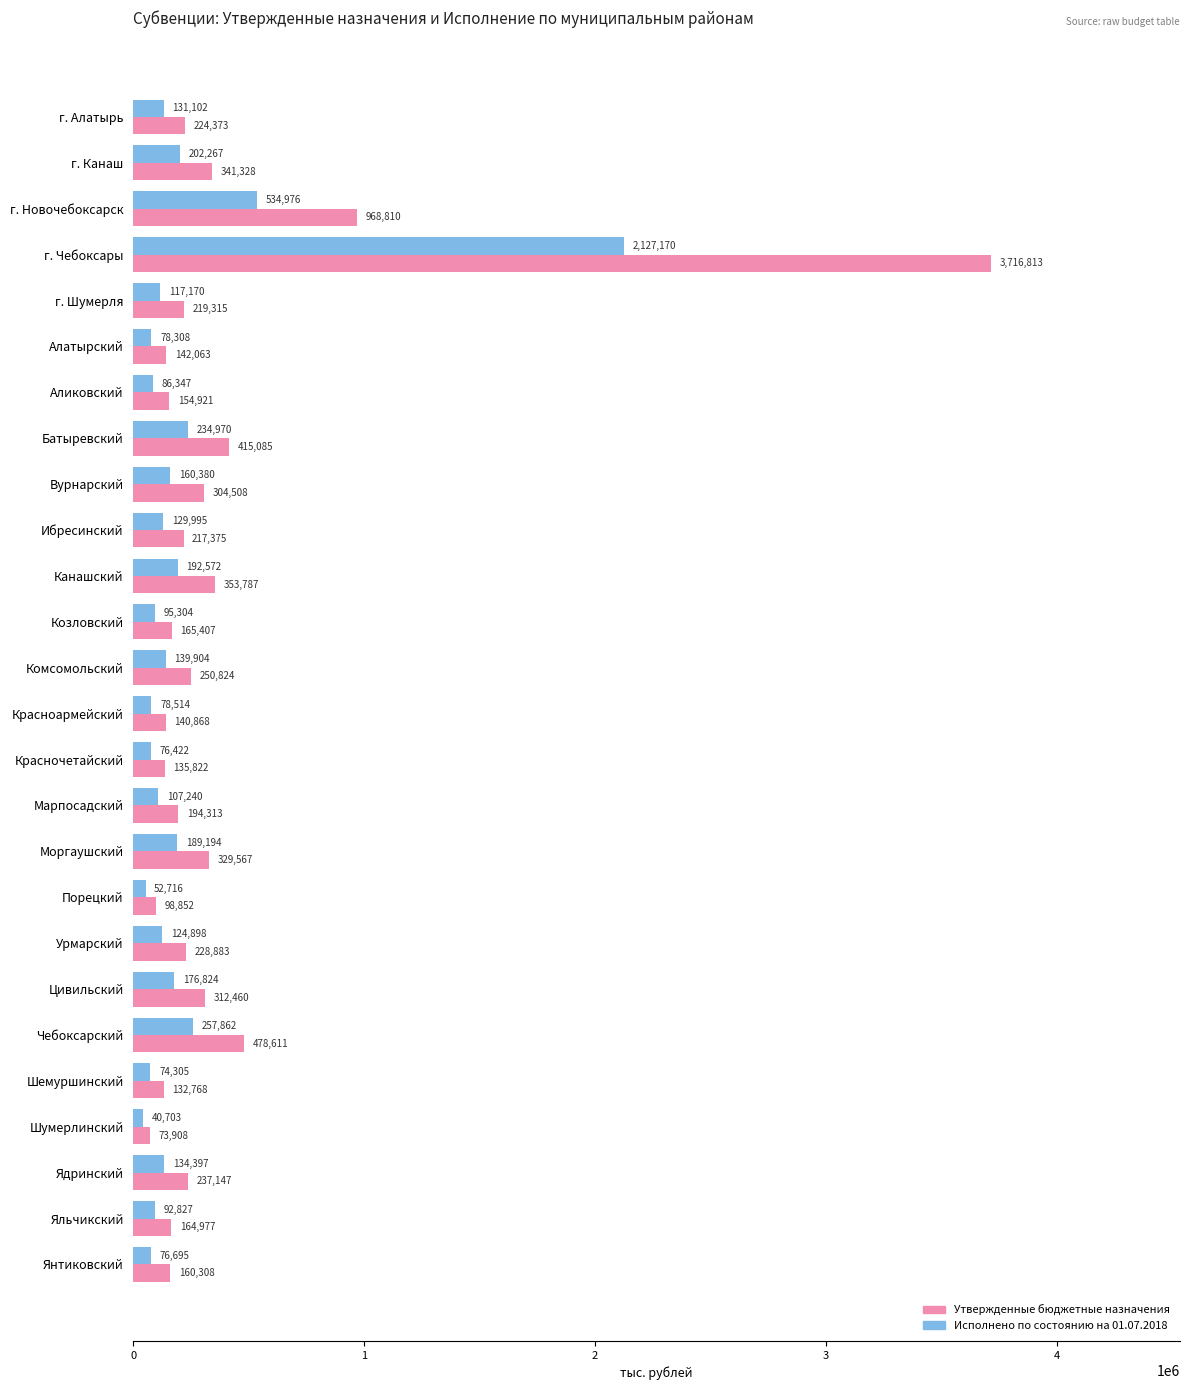

Read the Утвержденные бюджетные назначения value at Батыревский.

415084.7